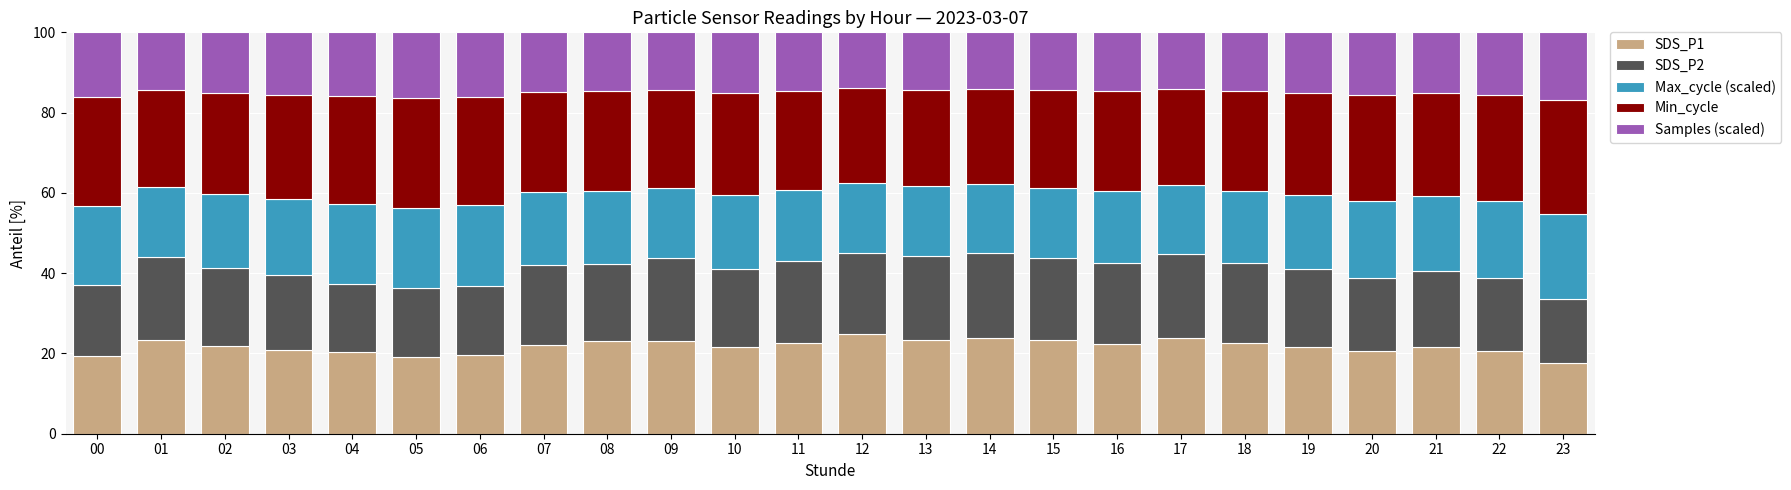

Where does the SDS_P1 series first go above 22?

01